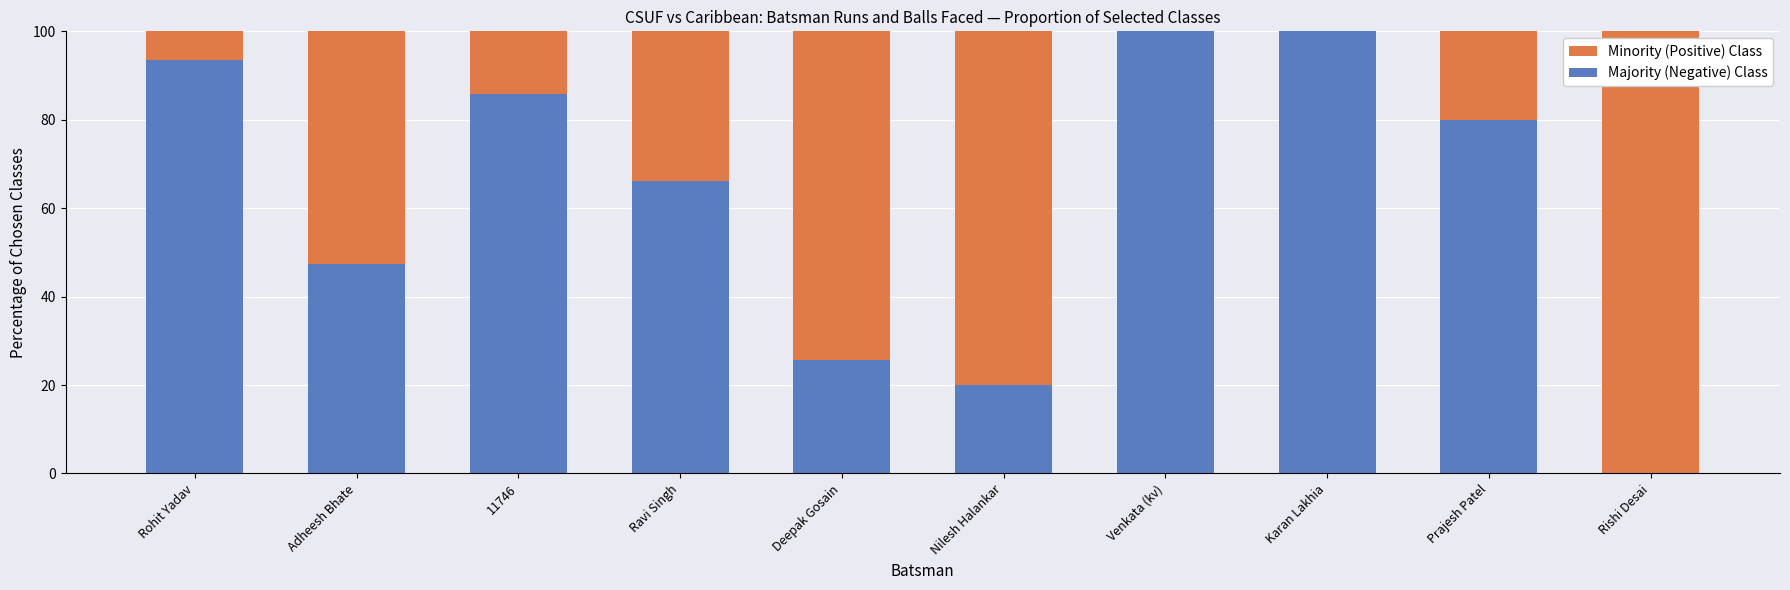

Where is Majority (Negative) Class nearest to the value 50?

Adheesh Bhate